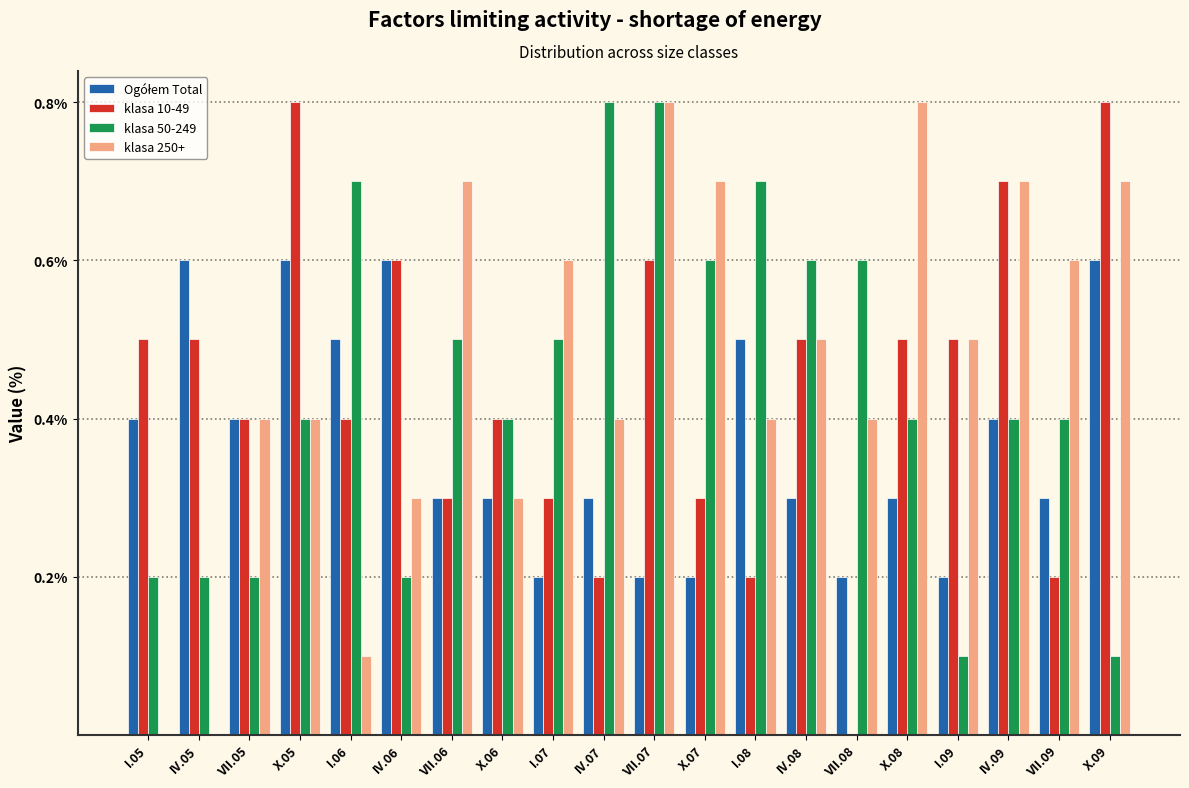

What is the maximum value for klasa 50-249?

0.8